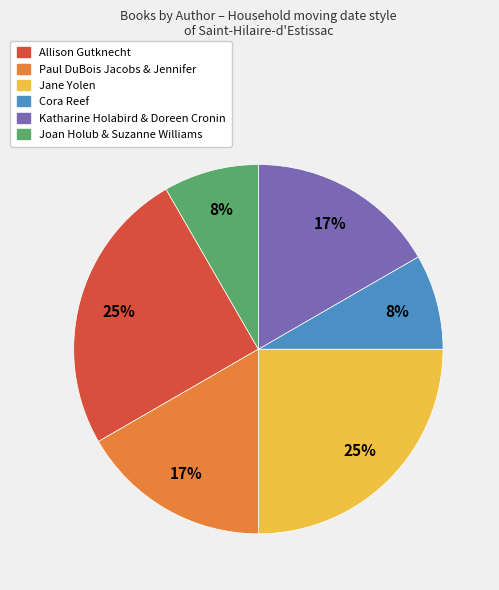

Which has a higher value, Allison Gutknecht or Katharine Holabird & Doreen Cronin?

Allison Gutknecht